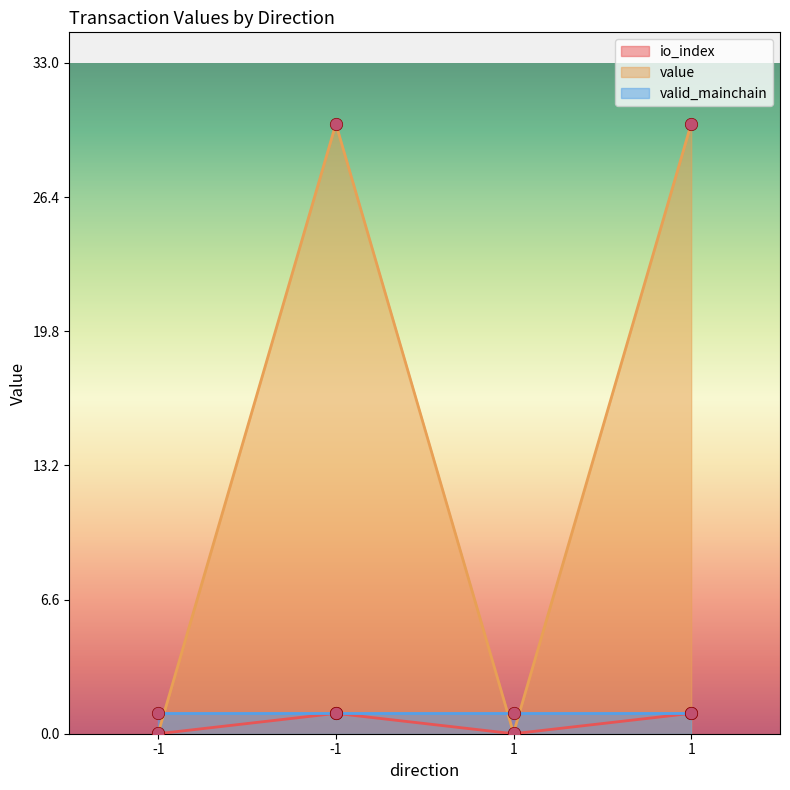

At which category is the sum across all series the highest?

-1